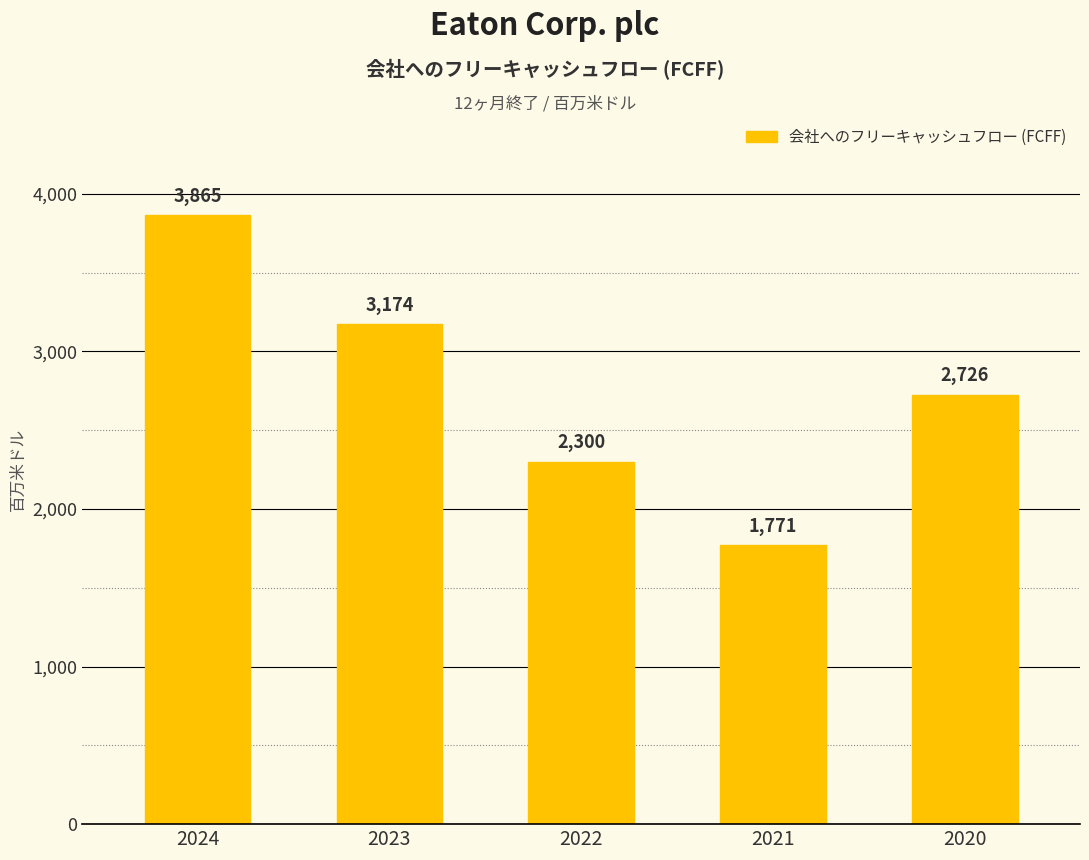

Reading left to right, list all the values displayed in this chart.

2024=3865	2023=3174	2022=2300	2021=1771	2020=2726